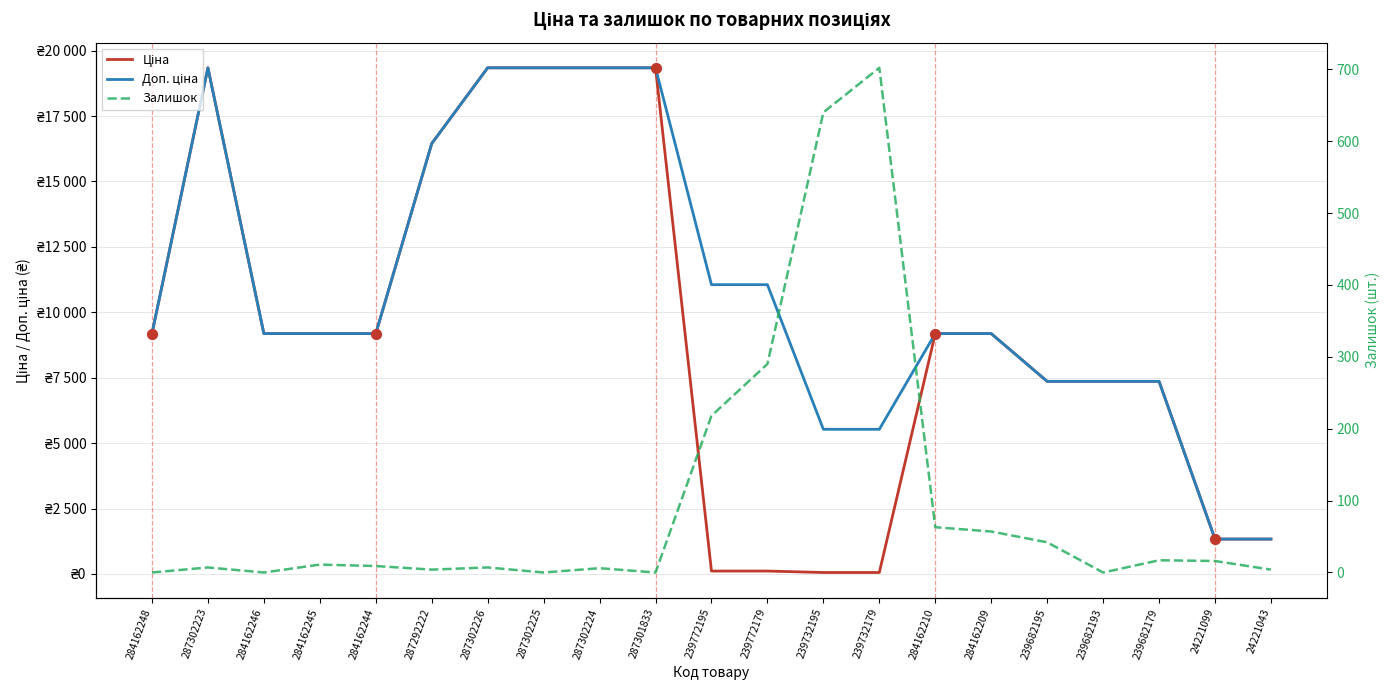

At how many categories does at least one series exceed 11898?

6